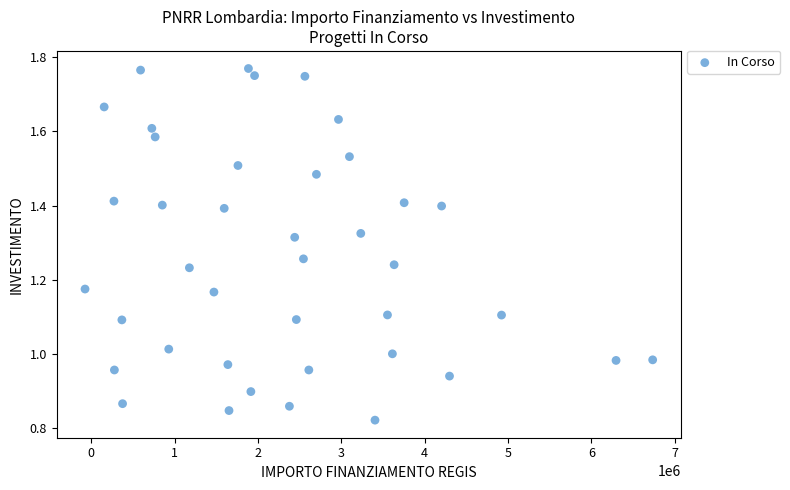

What is the range of X values (max minus min)?

6812636.2